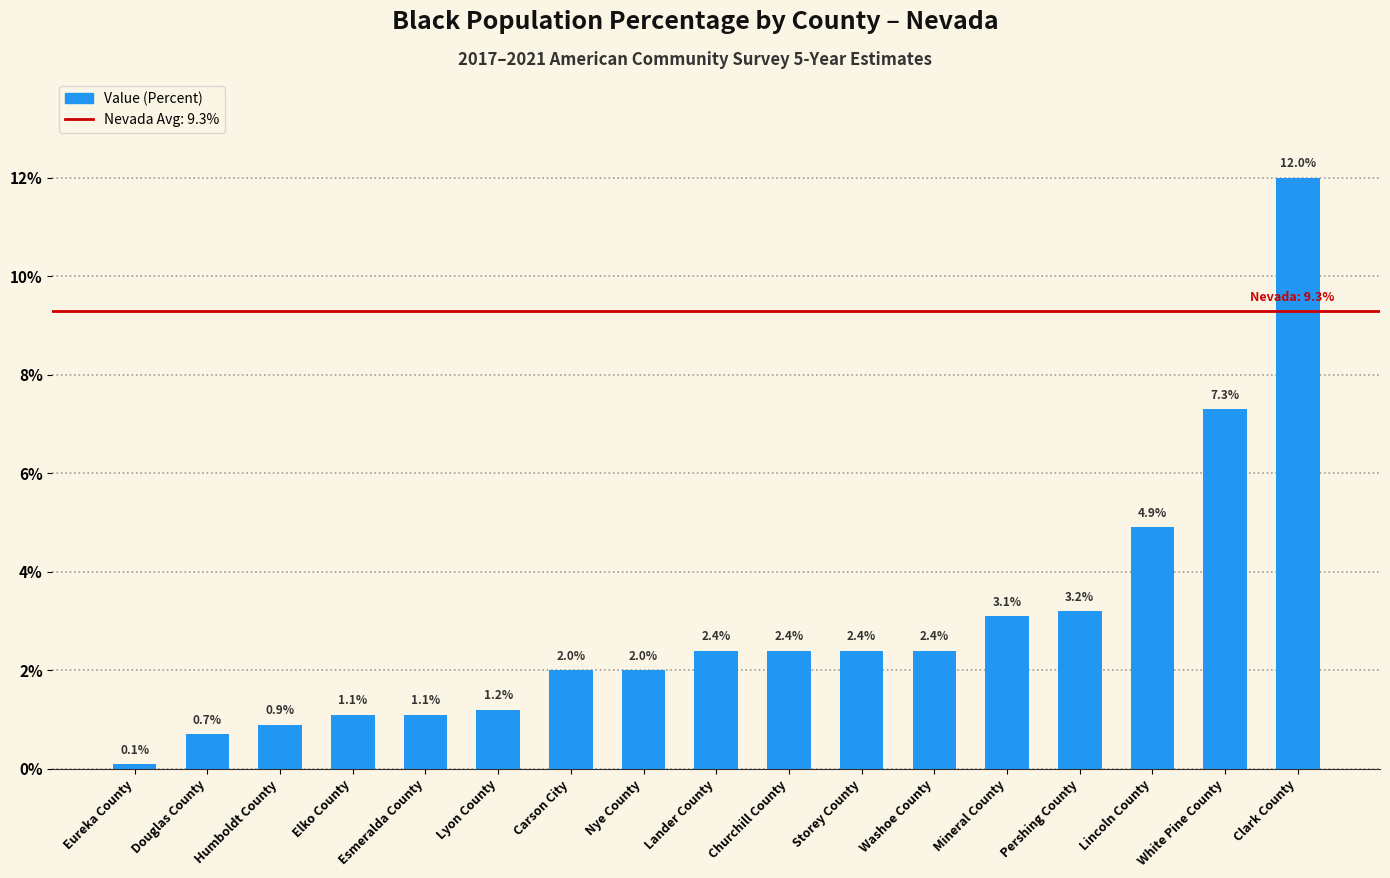

What is the label of the 9th bar from the right?

Lander County